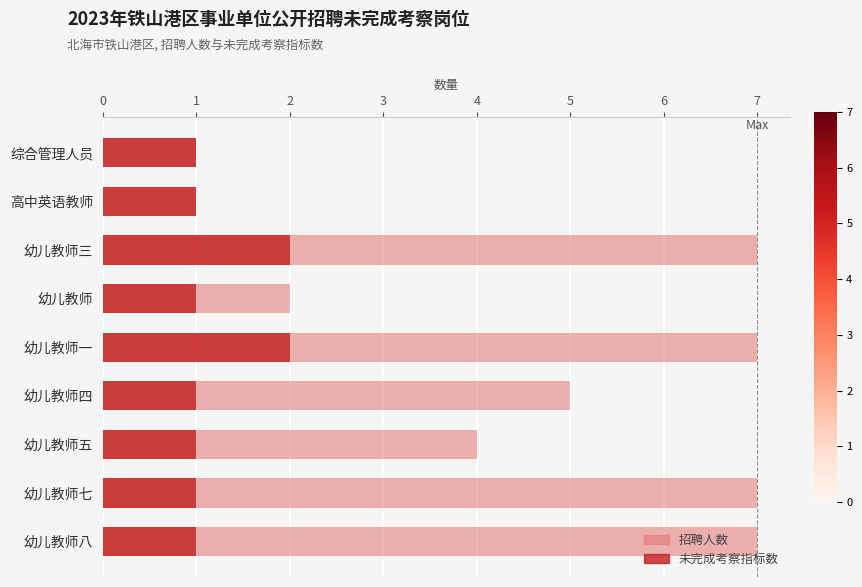

What is the value of the 未完成考察指标数 bar at the 5th from the left?

2